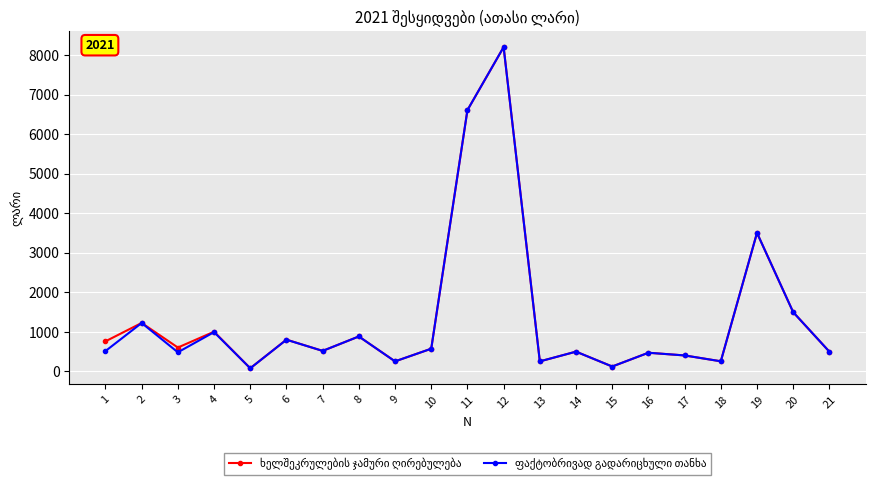

What is the maximum value shown in the chart?

8200.0